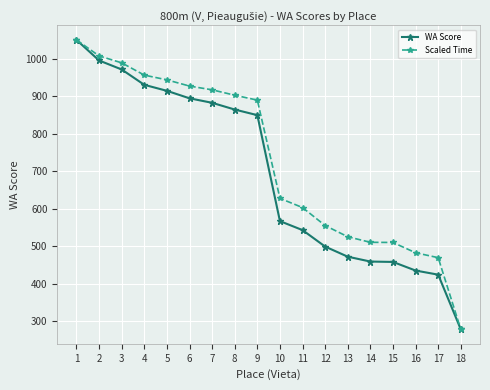

What is the minimum value shown in the chart?

278.0